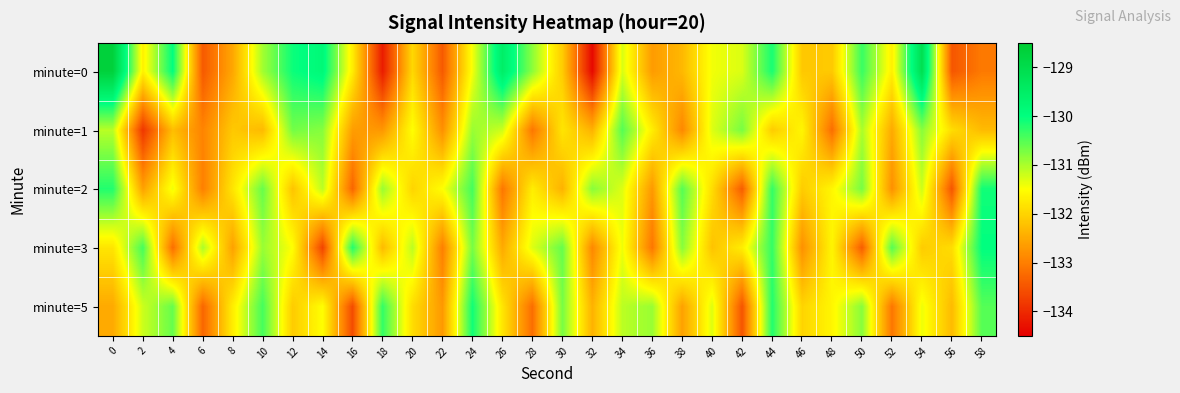

Reading left to right, what are all the values shown in this chart?

minute=0: 0=-128.7	2=-131.7	4=-130.0	6=-133.4	8=-132.5	10=-131.0	12=-130.1	14=-129.8	16=-131.7	18=-134.2	20=-131.9	22=-133.4	24=-131.4	26=-129.5	28=-130.8	30=-132.1	32=-134.4	34=-131.3	36=-132.7	38=-132.3	40=-131.4	42=-131.3	44=-130.1	46=-132.1	48=-132.1	50=-130.3	52=-131.7	54=-129.1	56=-133.5	58=-133.1
minute=1: 0=-131.1	2=-133.9	4=-132.3	6=-132.9	8=-132.1	10=-132.3	12=-130.7	14=-130.8	16=-132.6	18=-132.7	20=-131.5	22=-132.8	24=-130.9	26=-131.2	28=-133.1	30=-131.8	32=-132.4	34=-130.5	36=-131.7	38=-132.9	40=-131.3	42=-130.7	44=-132.1	46=-131.6	48=-133.2	50=-131.0	52=-132.5	54=-130.8	56=-131.9	58=-132.3
minute=2: 0=-130.2	2=-132.6	4=-131.4	6=-133.0	8=-131.8	10=-130.6	12=-132.2	14=-131.1	16=-133.3	18=-130.9	20=-132.0	22=-131.5	24=-130.4	26=-133.1	28=-131.7	30=-132.4	32=-130.8	34=-131.3	36=-132.7	38=-130.5	40=-131.9	42=-133.4	44=-130.3	46=-132.1	48=-131.6	50=-130.7	52=-132.8	54=-131.2	56=-133.5	58=-130.1
minute=3: 0=-131.8	2=-130.4	4=-133.2	6=-131.0	8=-132.6	10=-130.9	12=-131.5	14=-133.7	16=-130.2	18=-132.3	20=-131.1	22=-133.0	24=-130.7	26=-132.5	28=-131.3	30=-130.6	32=-132.9	34=-131.4	36=-133.1	38=-130.8	40=-132.2	42=-131.7	44=-130.3	46=-132.8	48=-131.6	50=-133.4	52=-130.5	54=-132.1	56=-131.9	58=-130.0
minute=5: 0=-132.5	2=-131.2	4=-130.6	6=-133.3	8=-131.7	10=-130.4	12=-132.1	14=-131.5	16=-133.6	18=-130.3	20=-131.9	22=-132.7	24=-130.1	26=-131.8	28=-133.2	30=-130.7	32=-132.4	34=-131.1	36=-130.9	38=-132.6	40=-131.3	42=-133.5	44=-130.2	46=-132.0	48=-131.6	50=-130.8	52=-133.1	54=-131.4	56=-132.3	58=-130.5